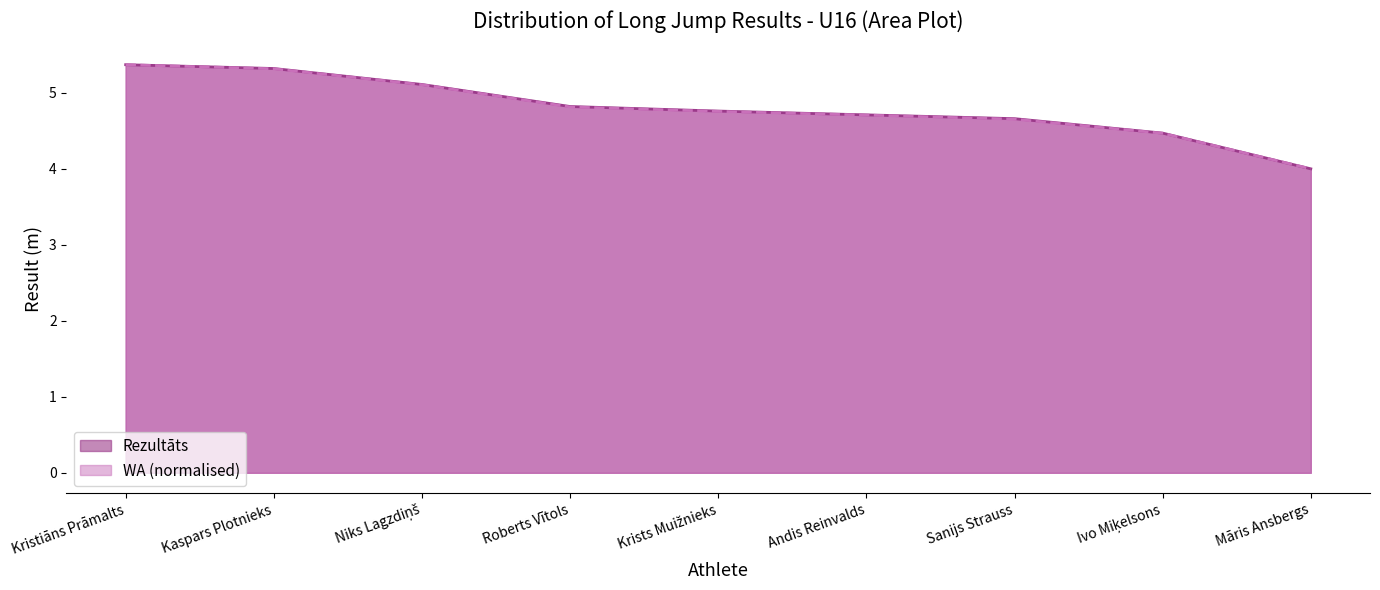

What is the label of the 5th point from the right?

Krists Muižnieks